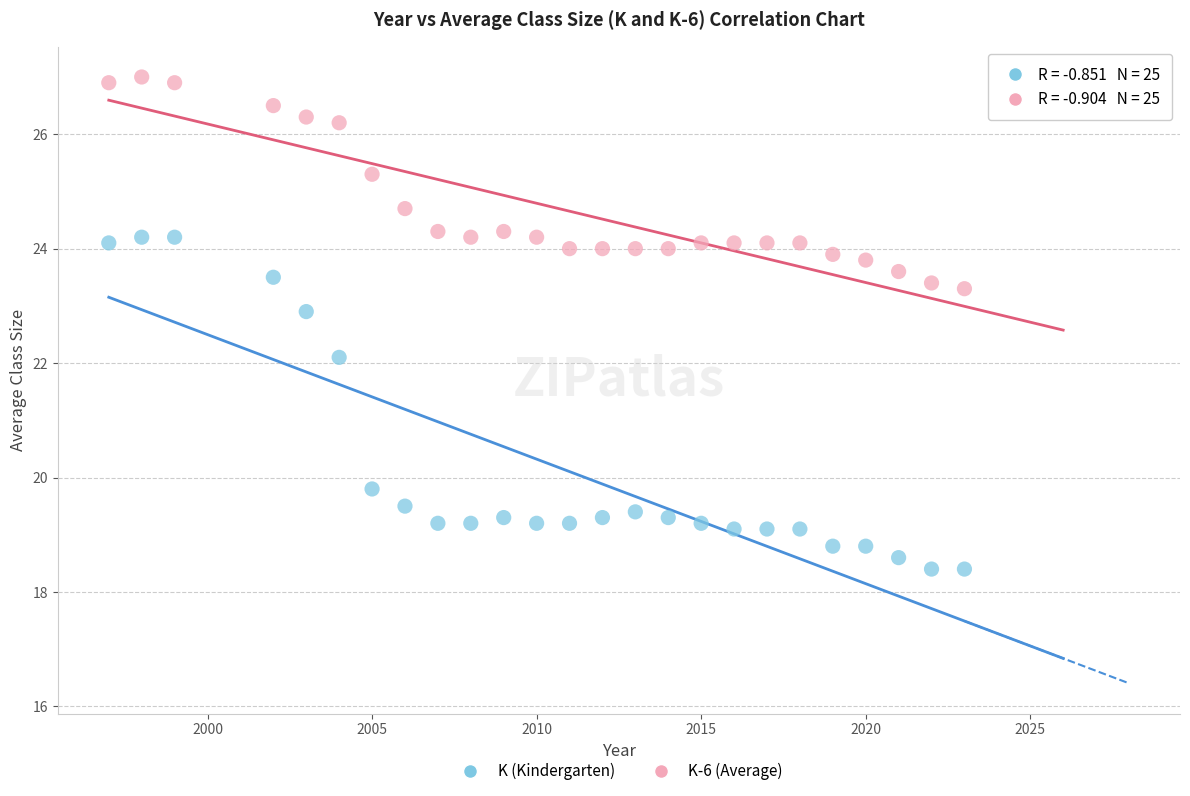

What are all the series names shown in the legend?

K (Kindergarten), K-6 (Average)